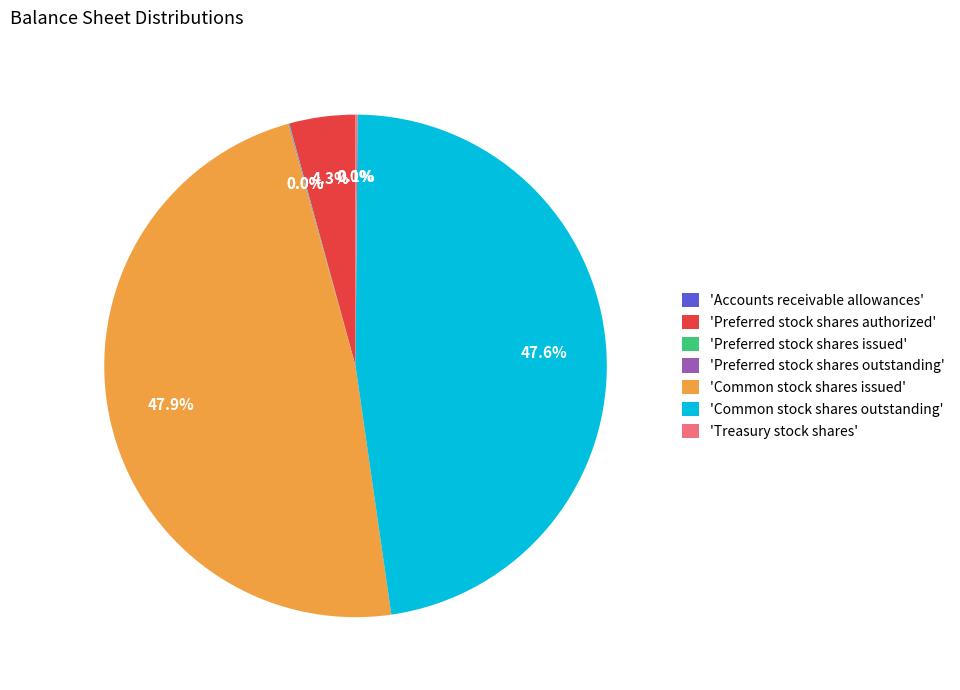

Does any single category account for the majority?

No